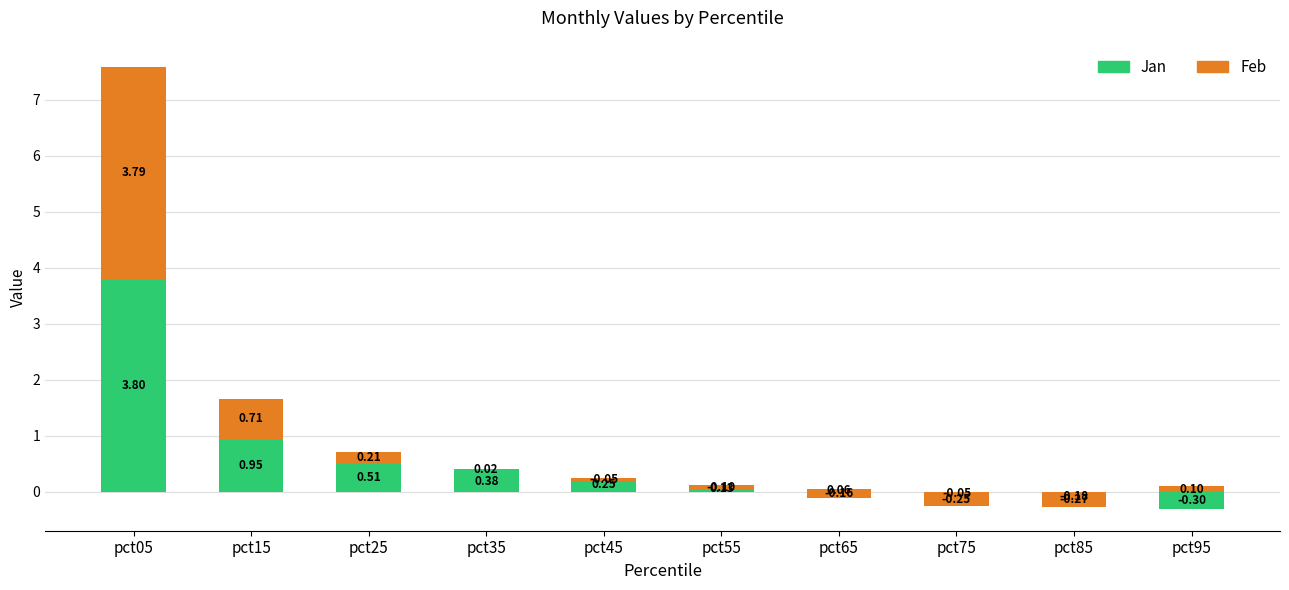

Between pct05 and pct95, which series saw the biggest shift?

Jan